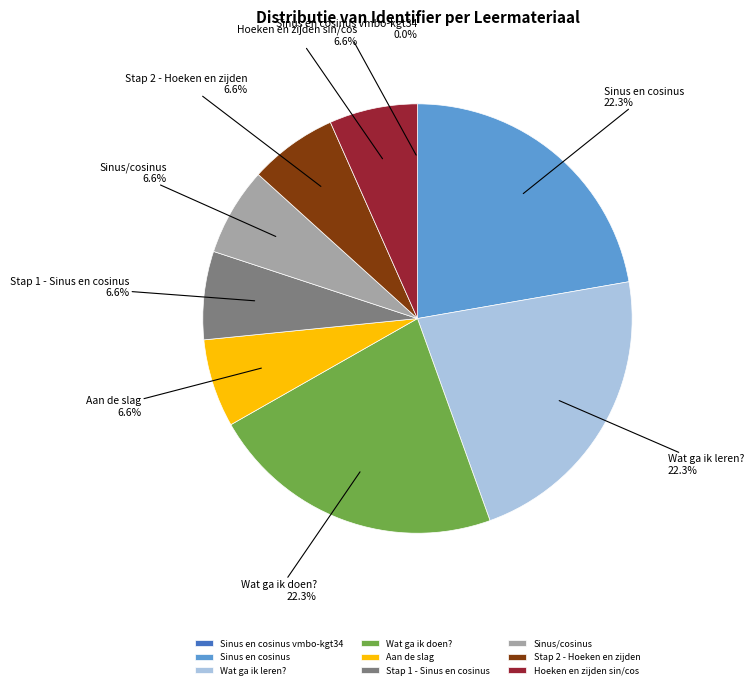

True or false: Wat ga ik leren? accounts for 22% of the total.

True